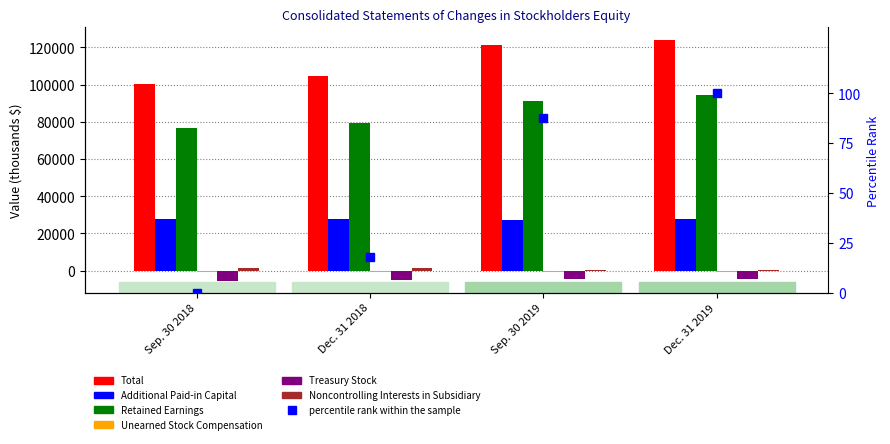

What are all the series names shown in the legend?

Total, Additional Paid-in Capital, Retained Earnings, Unearned Stock Compensation, Treasury Stock, Noncontrolling Interests in Subsidiary